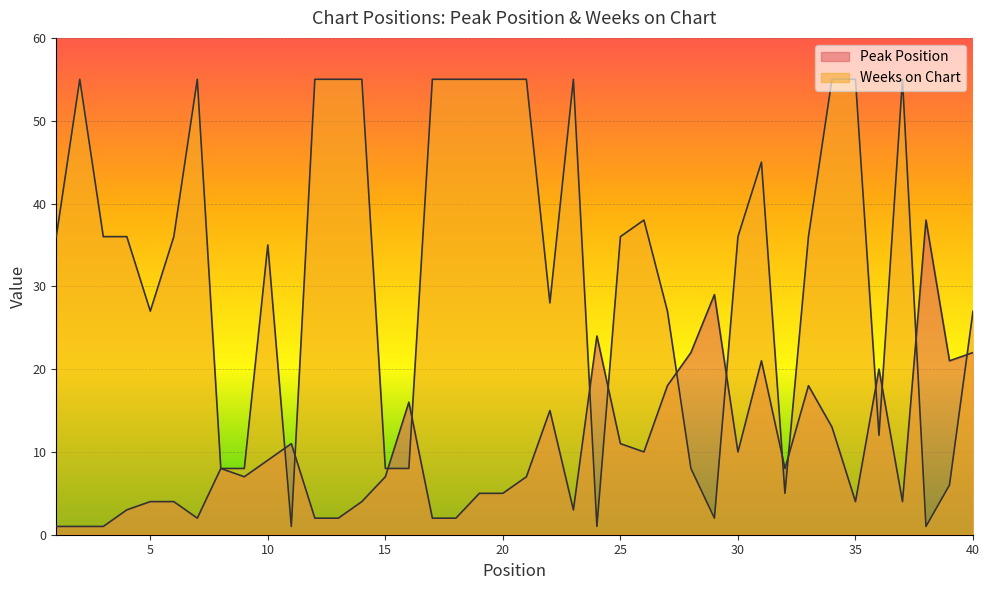

Read the Peak Position value at 27.

18